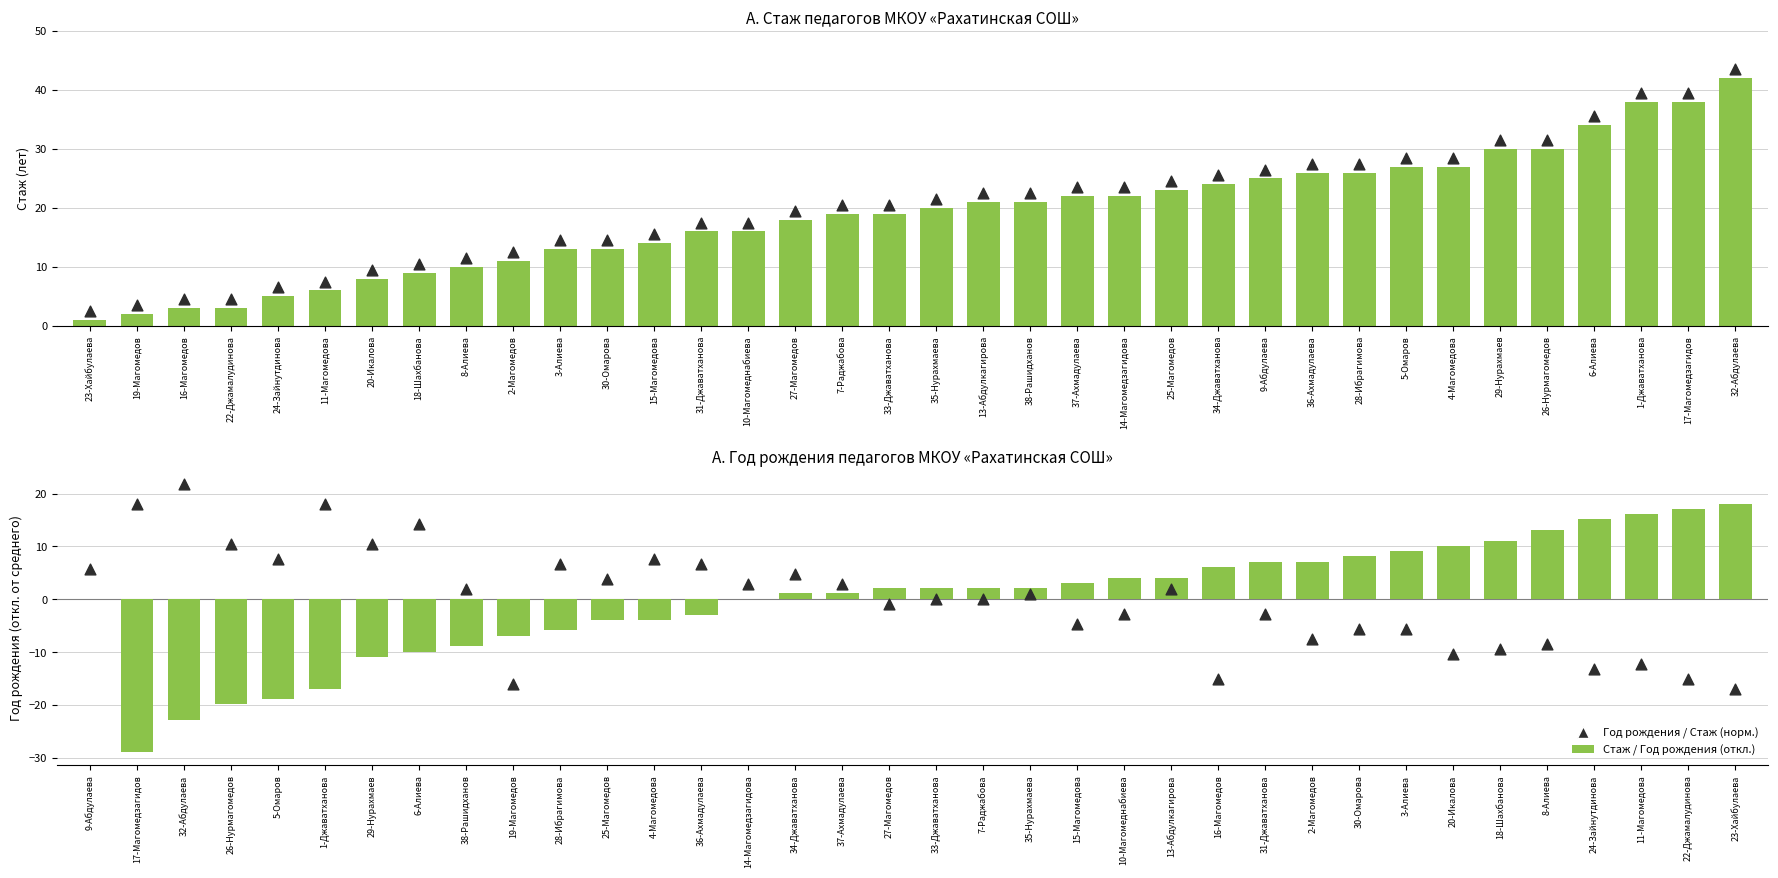

Is the value of Стаж (лет) at 18-Шахбанова greater than the value of Год рождения (отн. среднего) at 32-Абдулаева?

No